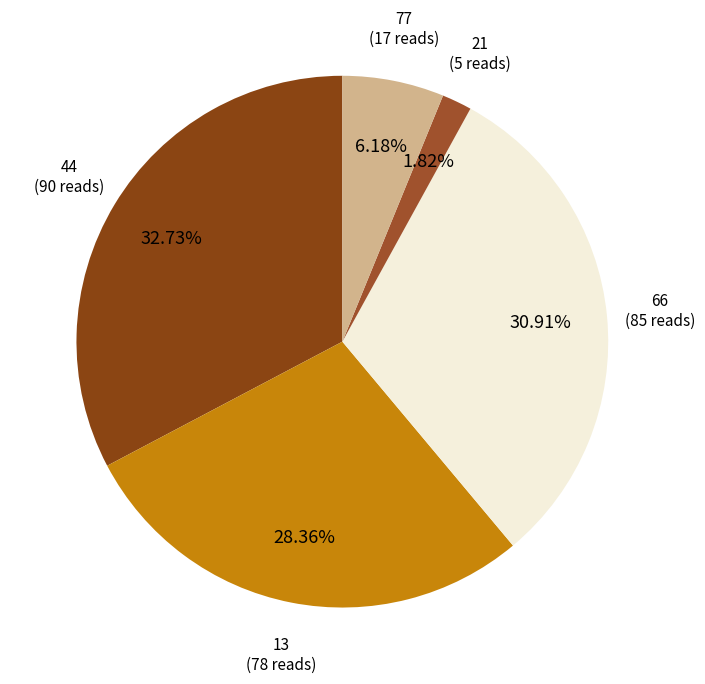

How many slices are in this pie chart?

5